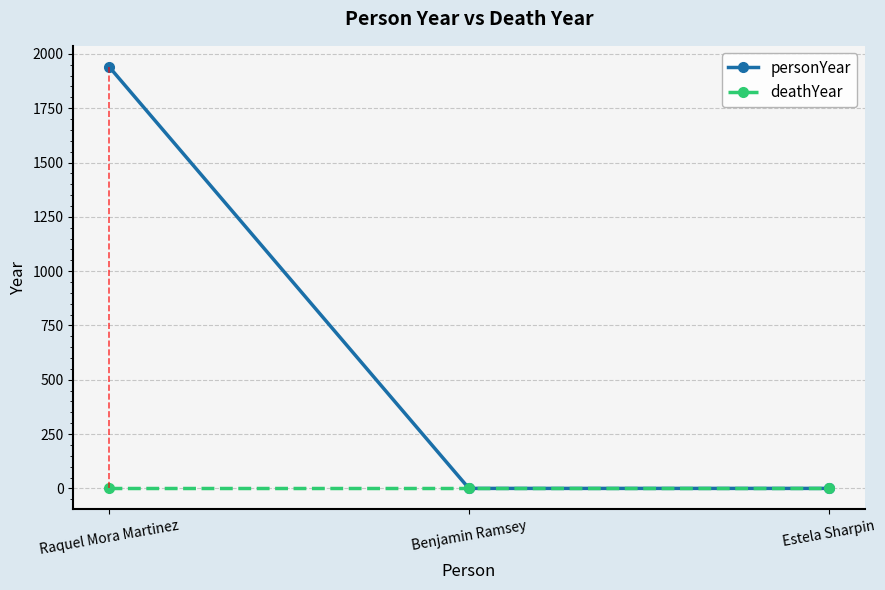

What is the difference between the highest and lowest values at Raquel Mora Martinez?

1940